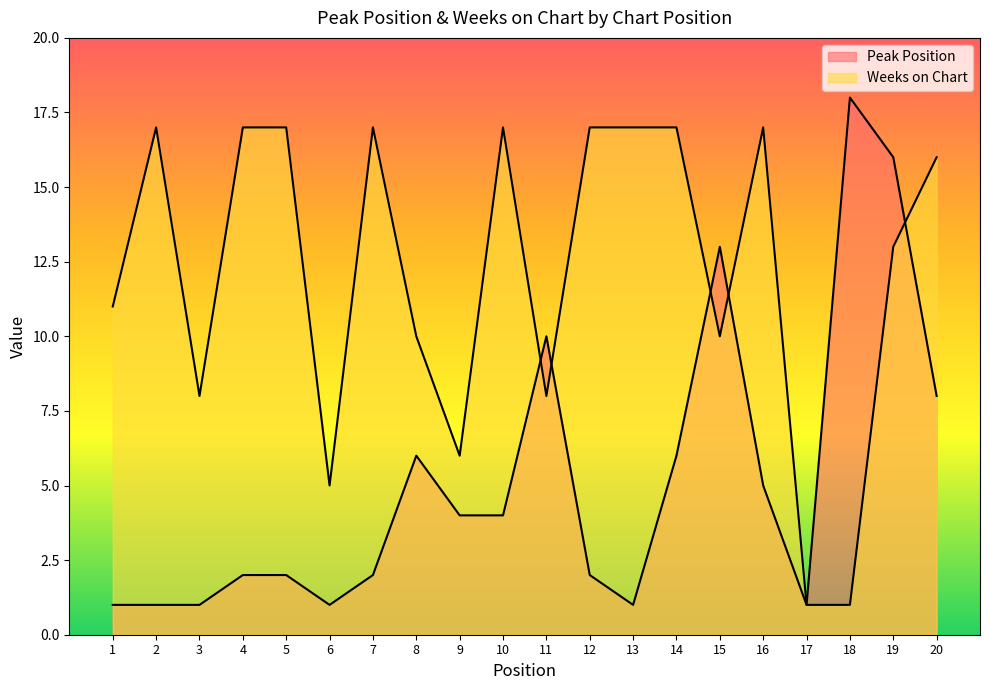

Is the value of Weeks on Chart at 9 greater than the value of Peak Position at 11?

No